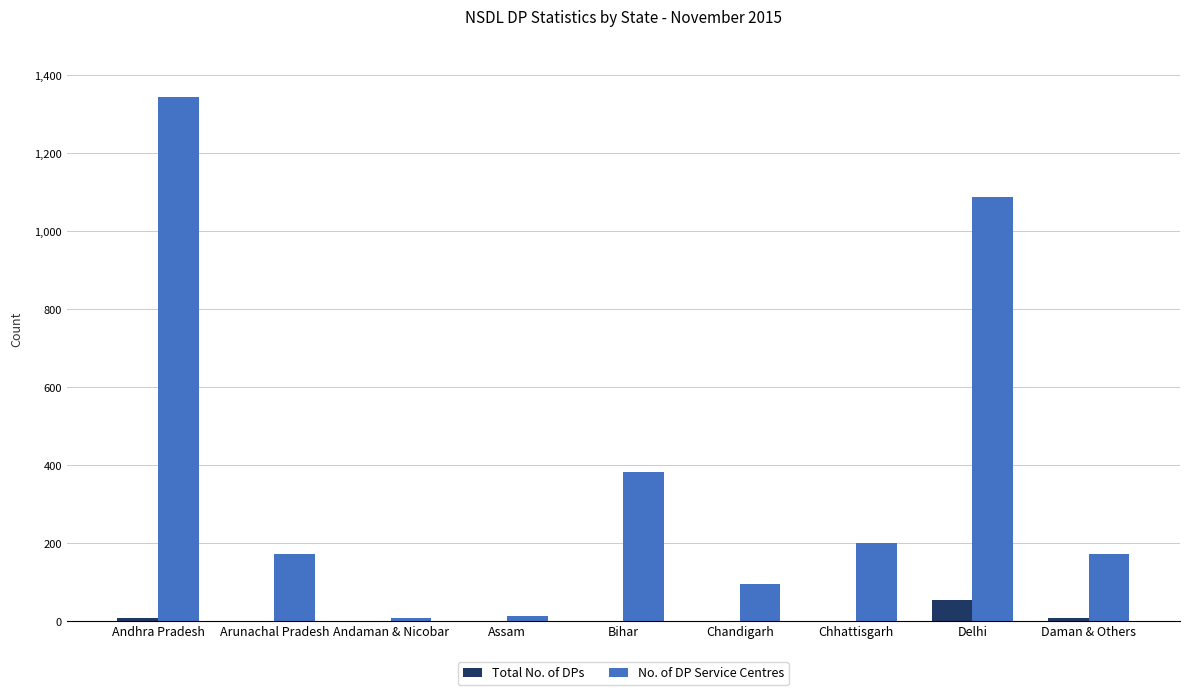

Is it true that No. of DP Service Centres equals 39 at Chandigarh?

False